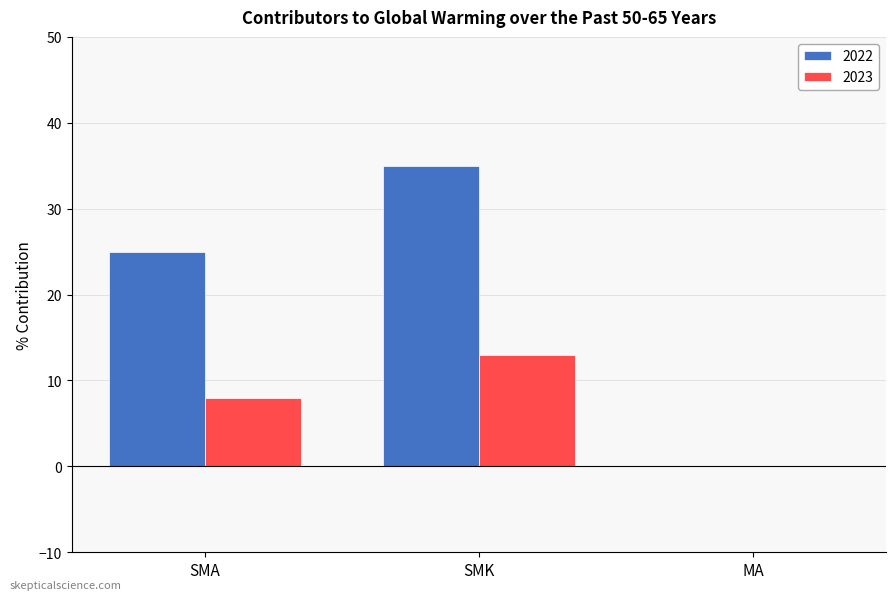

What is the greatest value displayed?

35